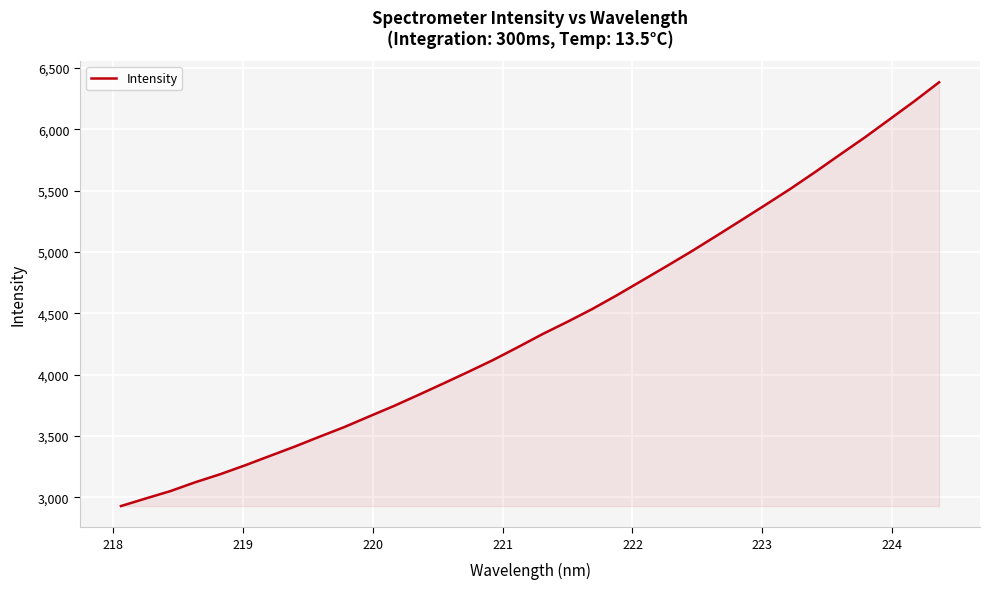

How many values are below 4332?

17